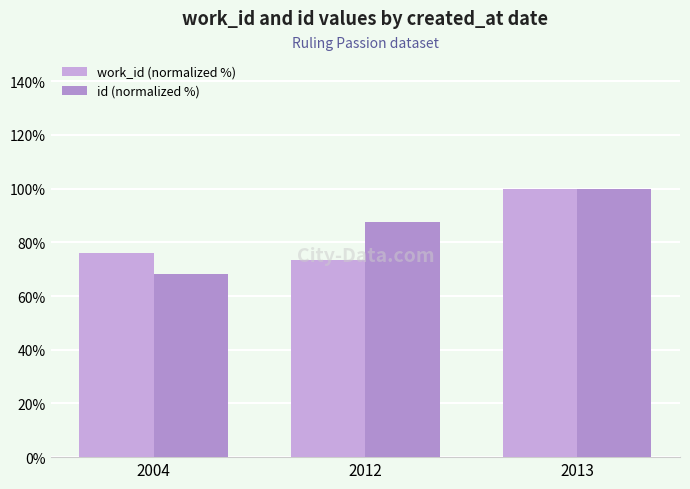

How many bars are there in total?

6